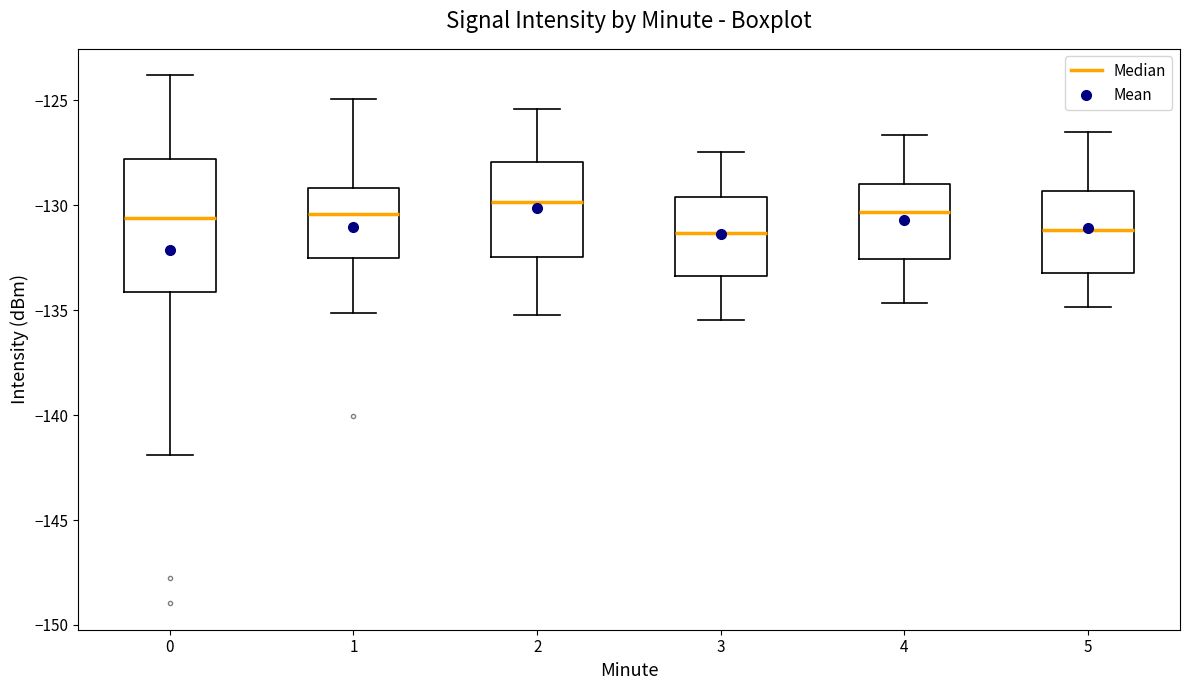

Where does the median line of the box at x = 3 sit on the y-axis? The values are not printed on the chart, so give them approximately, as read against the axis.

-131.5